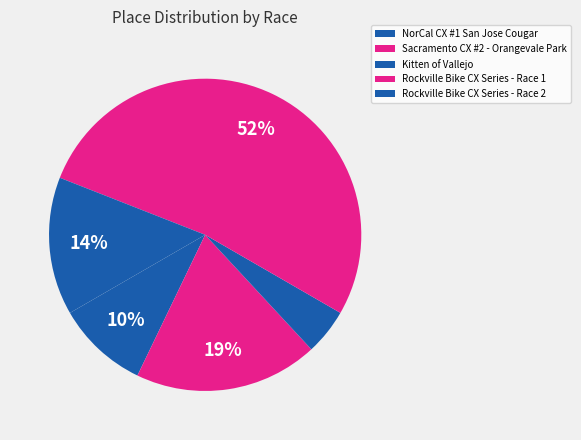

How many slices are in this pie chart?

5